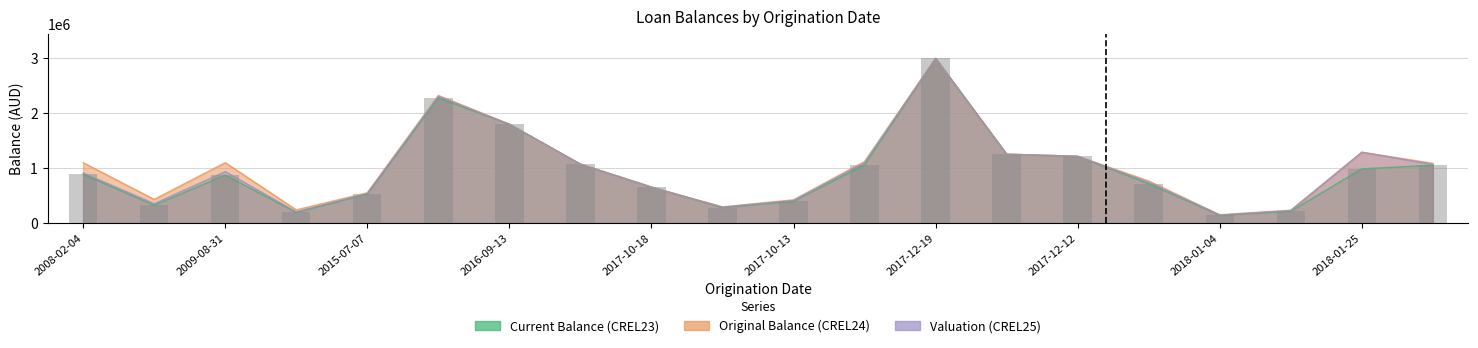

What is the difference between the maximum and minimum values in the Valuation (CREL25) series?

2854436.5